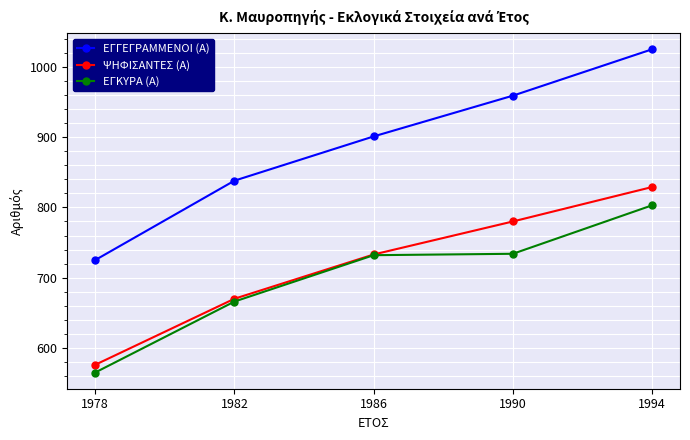

What is the difference between the maximum and minimum values in the ΕΓΓΕΓΡΑΜΜΕΝΟΙ (Α) series?

300